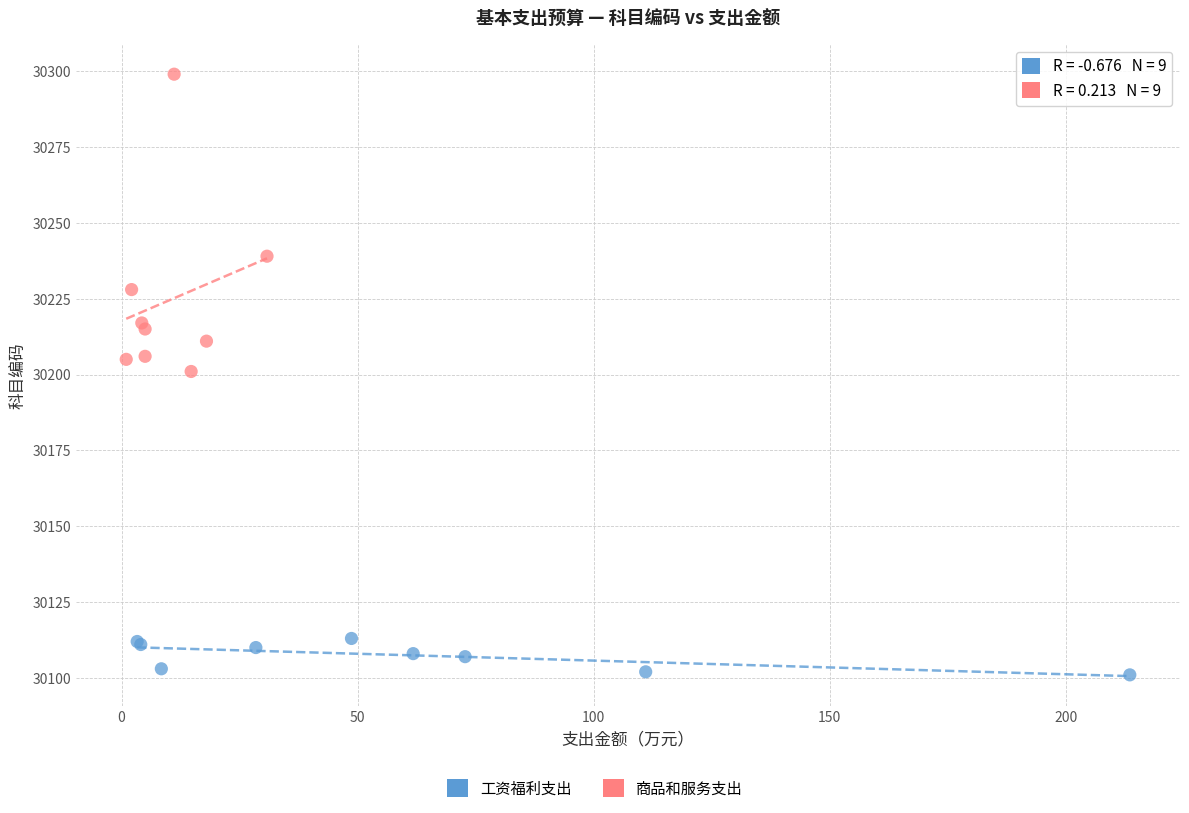

Which series has the largest Y range (max minus min)?

商品和服务支出